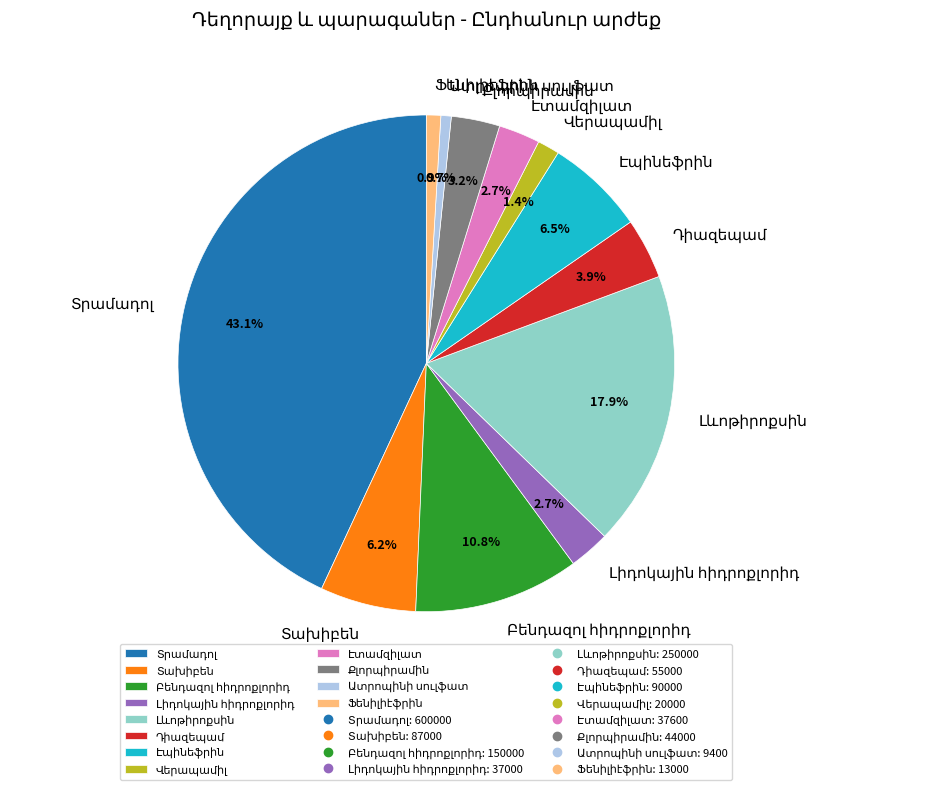

Does any single category account for the majority?

No